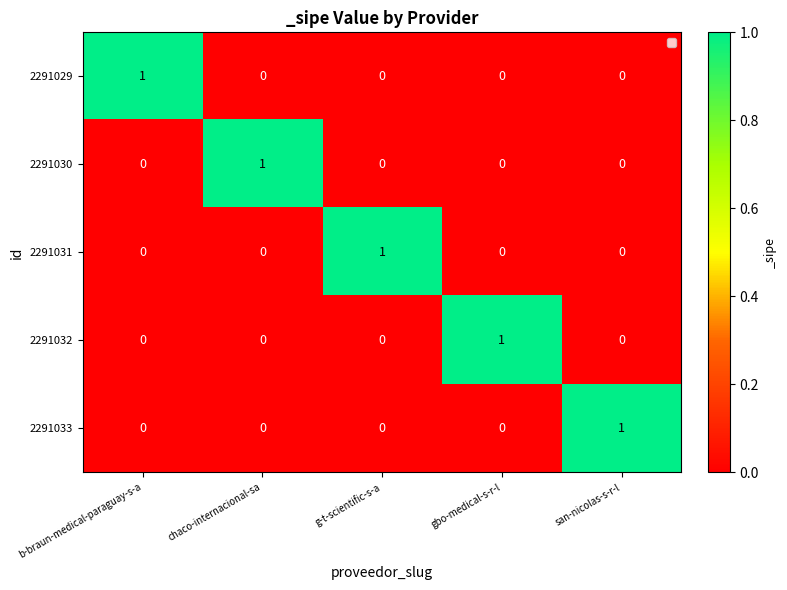

Reading left to right, list all the values displayed in this chart.

2291029: 1	0	0	0	0
2291030: 0	1	0	0	0
2291031: 0	0	1	0	0
2291032: 0	0	0	1	0
2291033: 0	0	0	0	1